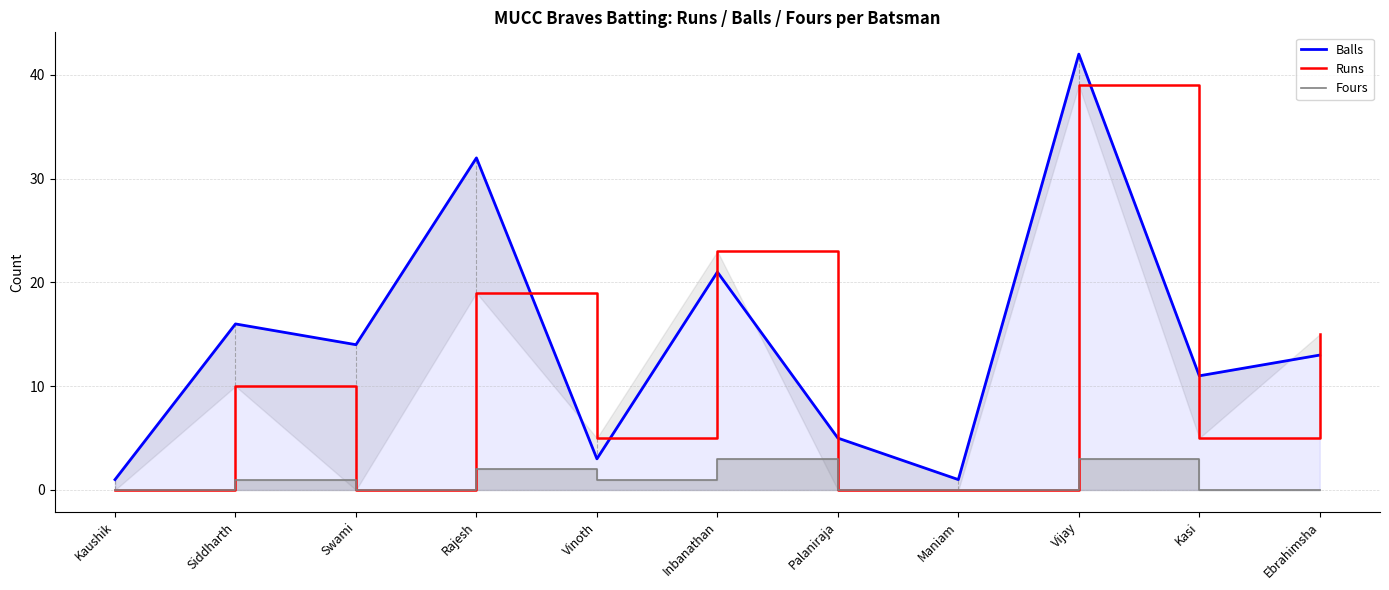

What is the average value of the Fours series?

1